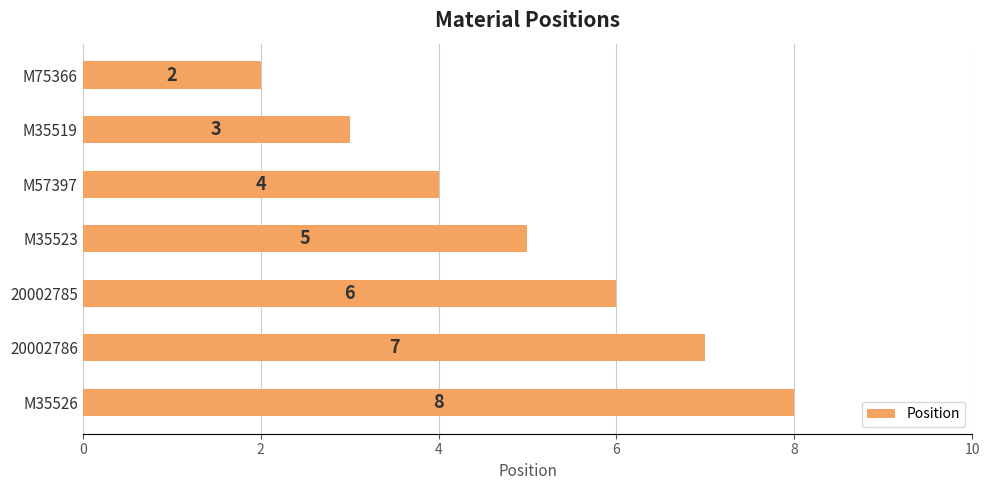

The chart shows a value of 6 at M35526. True or false?

False